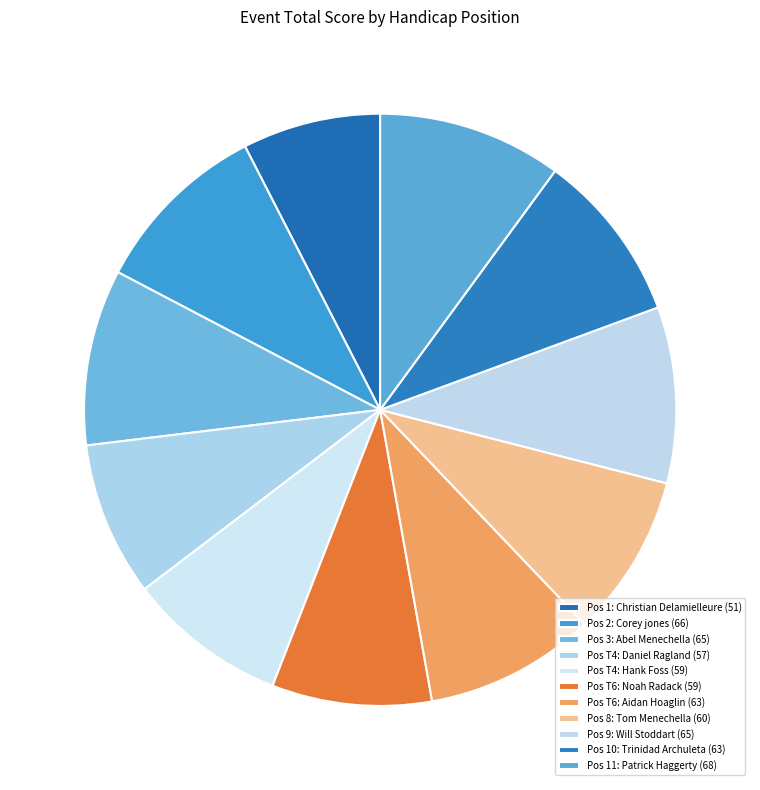

Count the number of slices in the pie.

11